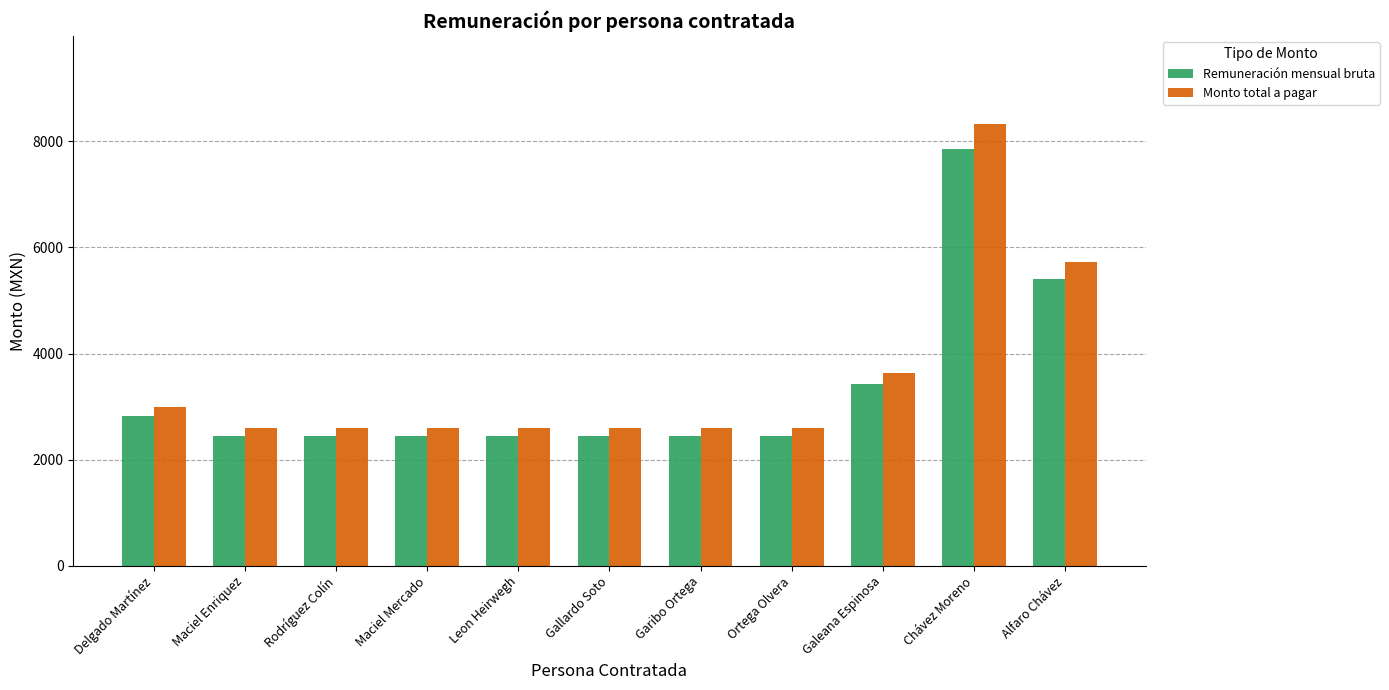

Reading right to left, extract all data points from this chart.

Remuneración mensual bruta: 5396.2	7849.0	3433.9	2452.8	2452.8	2452.8	2452.8	2452.8	2452.8	2452.8	2830.2
Monto total a pagar: 5719.9	8319.9	3640.0	2600.0	2600.0	2600.0	2600.0	2600.0	2600.0	2600.0	3000.0